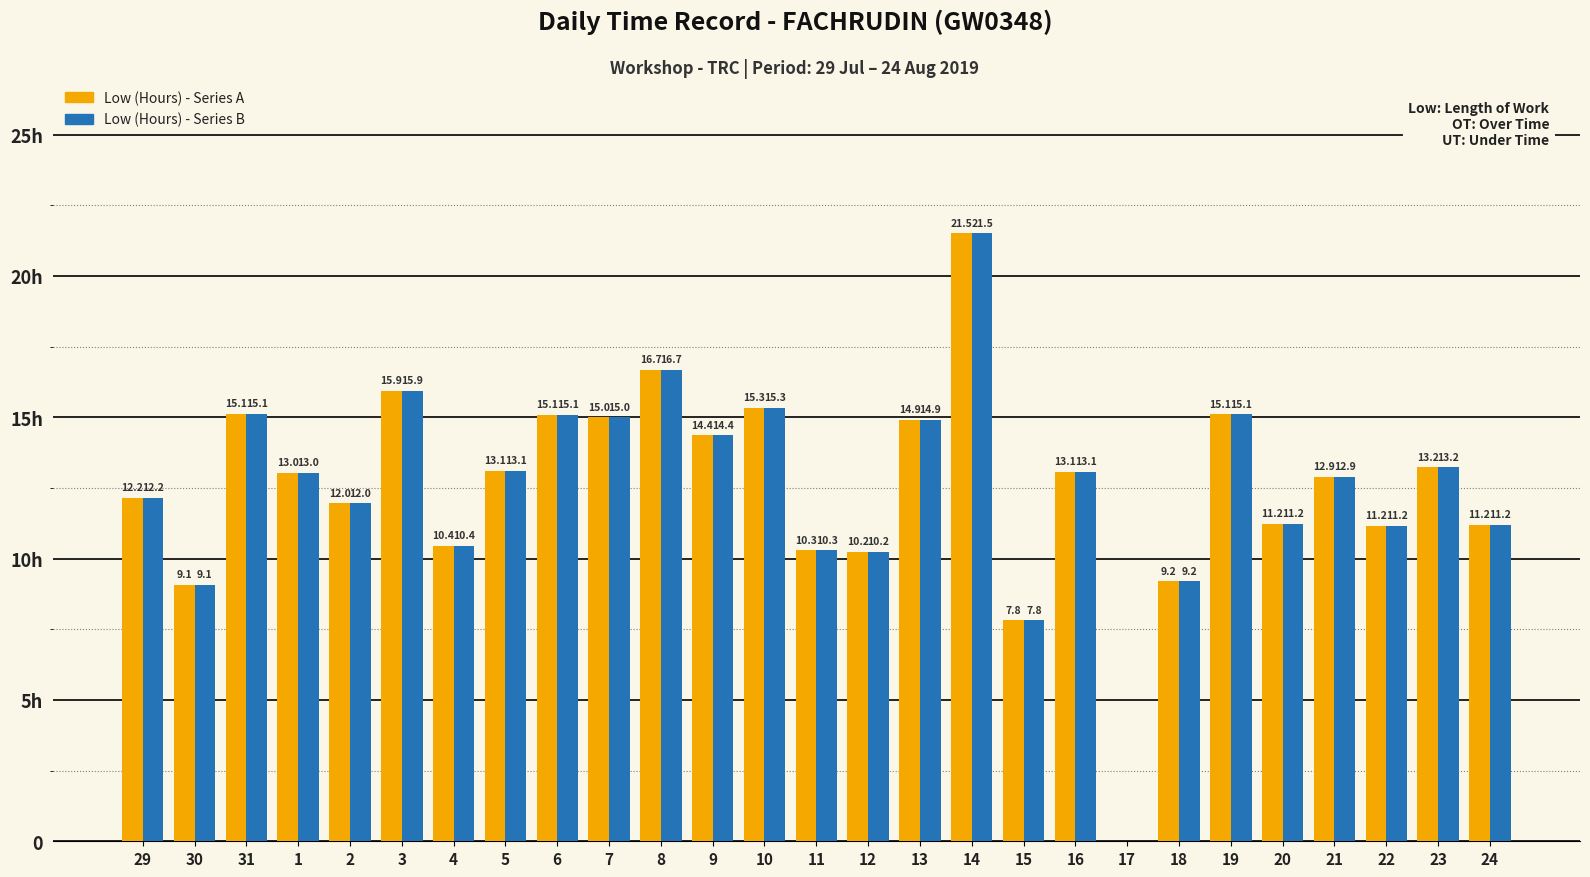

Does the chart contain any negative values?

No